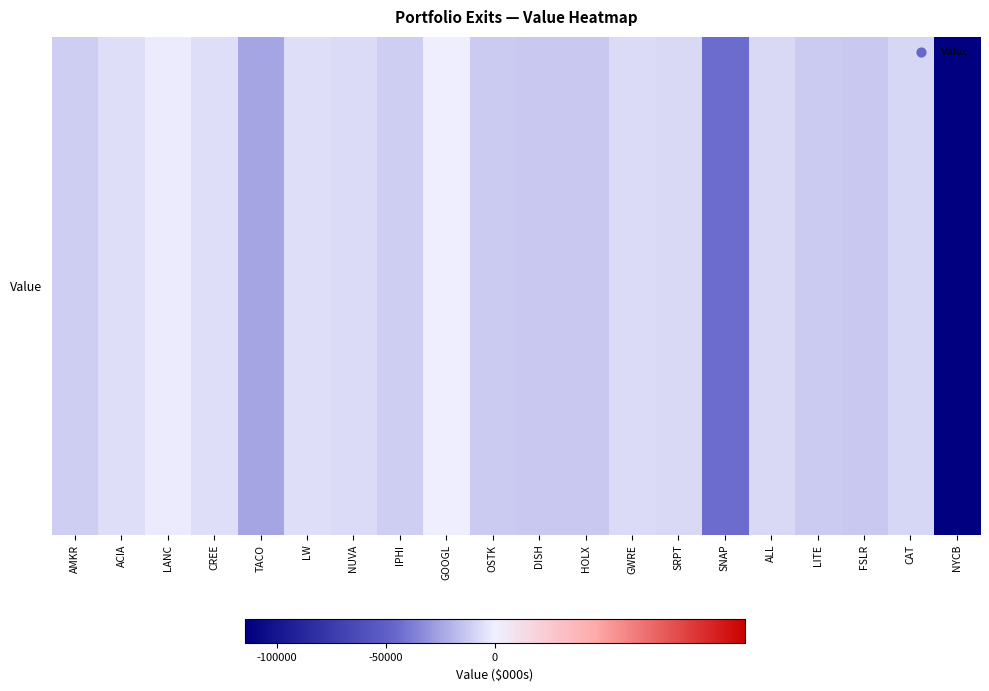

How many categories are shown in the chart?

20